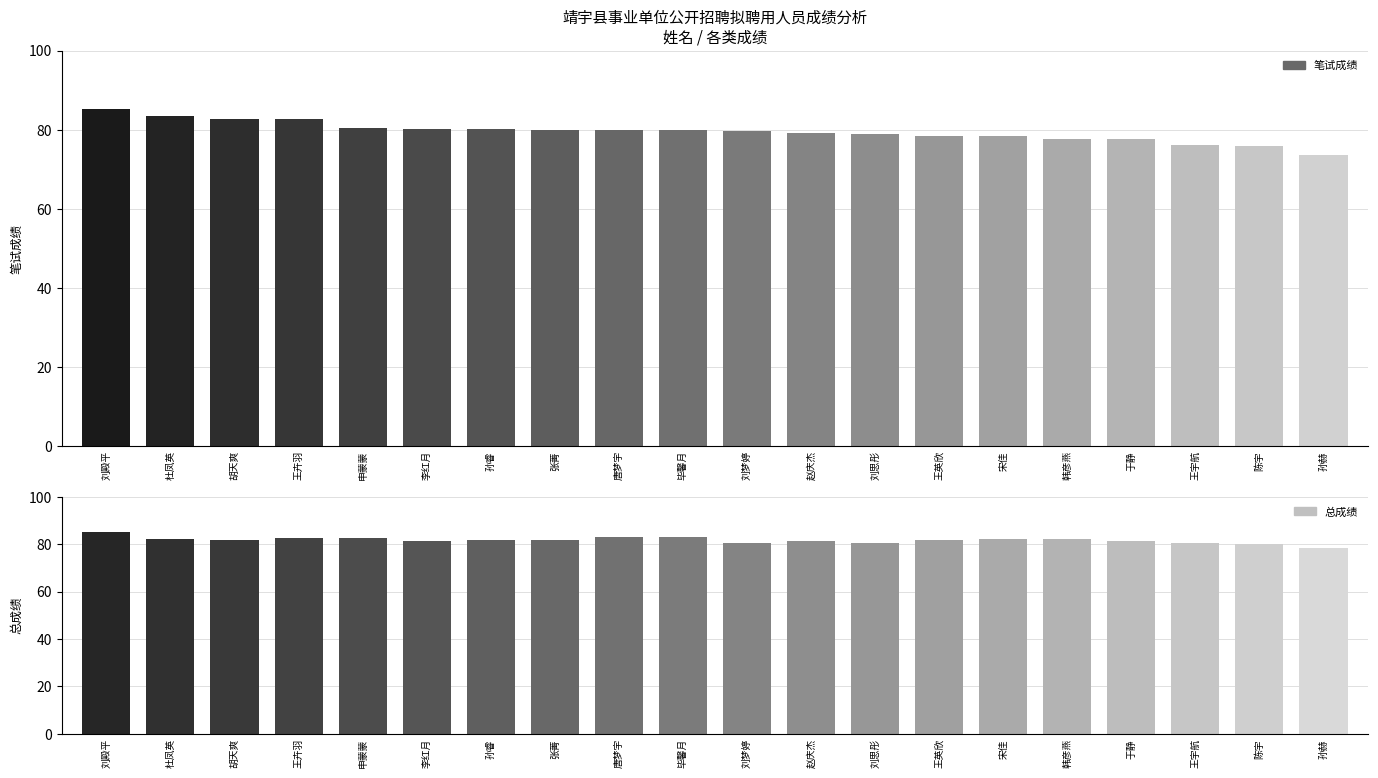

Reading left to right, transcribe all the data shown in this chart.

笔试成绩: 85.3	83.5	82.6	82.6	80.5	80.2	80.2	79.8	79.8	79.8	79.8	79.2	78.9	78.4	78.4	77.6	77.6	76.0	75.9	73.6
总成绩: 85.2	82.3	81.6	82.6	82.4	81.3	81.6	81.8	83.1	83.2	80.4	81.4	80.6	81.7	82.2	82.2	81.4	80.6	80.0	78.5